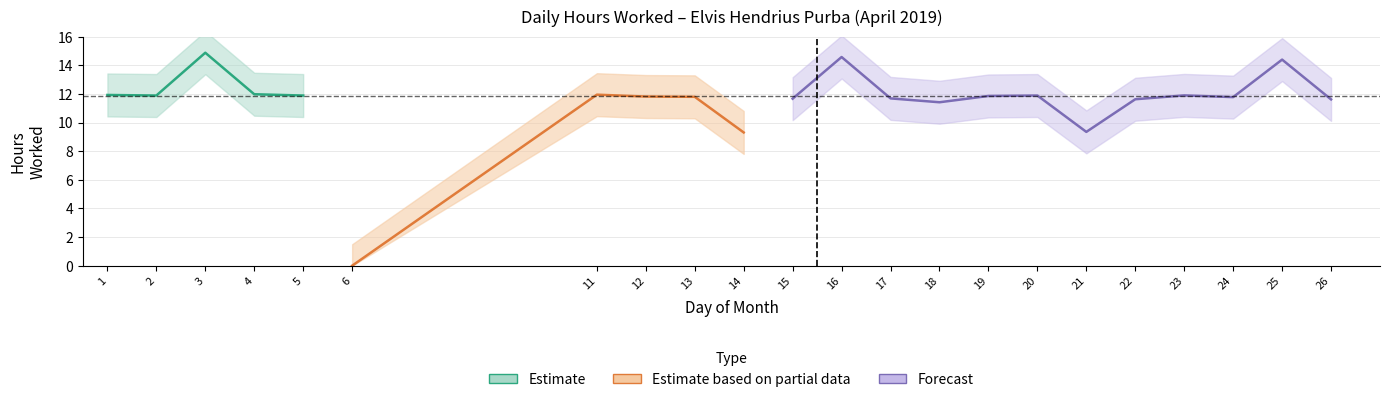

Reading right to left, extract all data points from this chart.

26=11.6	25=14.4	24=11.8	23=11.9	22=11.6	21=9.3	20=11.9	19=11.9	18=11.4	17=11.7	16=14.6	15=11.7	14=9.3	13=11.8	12=11.8	11=11.9	6=0.0	5=11.9	4=12.0	3=14.9	2=11.9	1=11.9